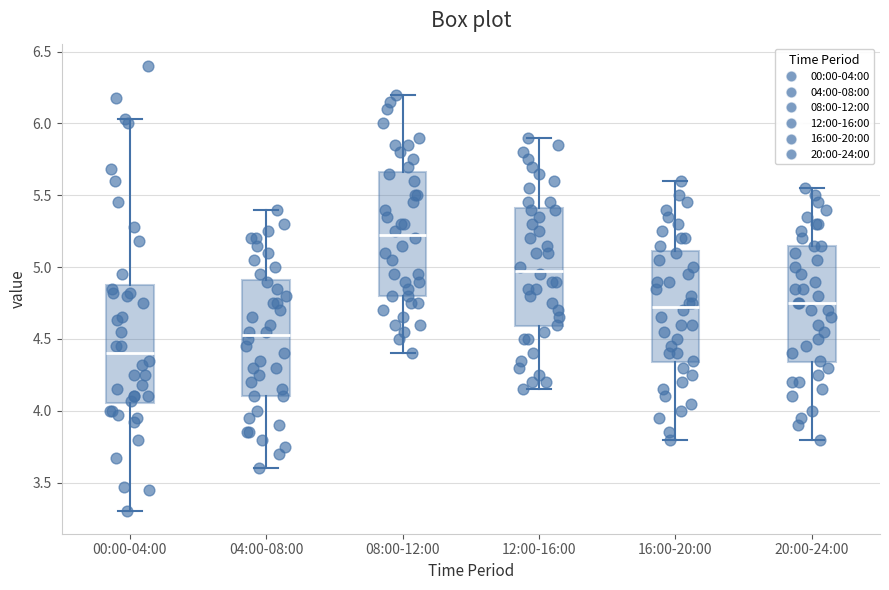

Which box has the highest median line?

08:00-12:00